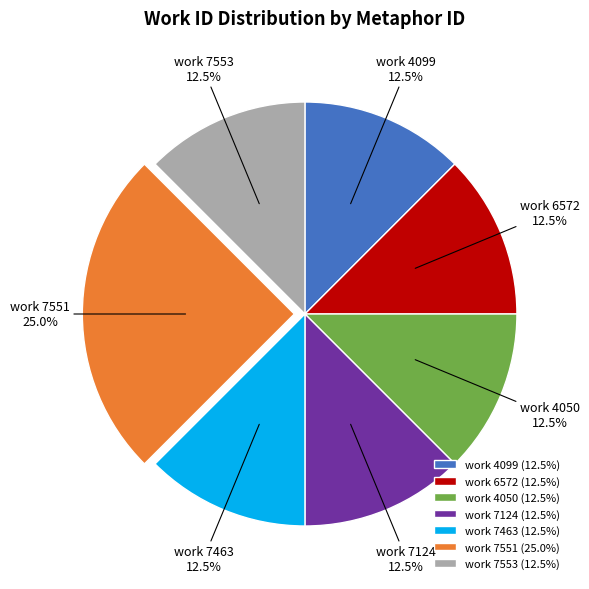

What is the ratio of the value at work 4099 to the value at work 6572?

1.0